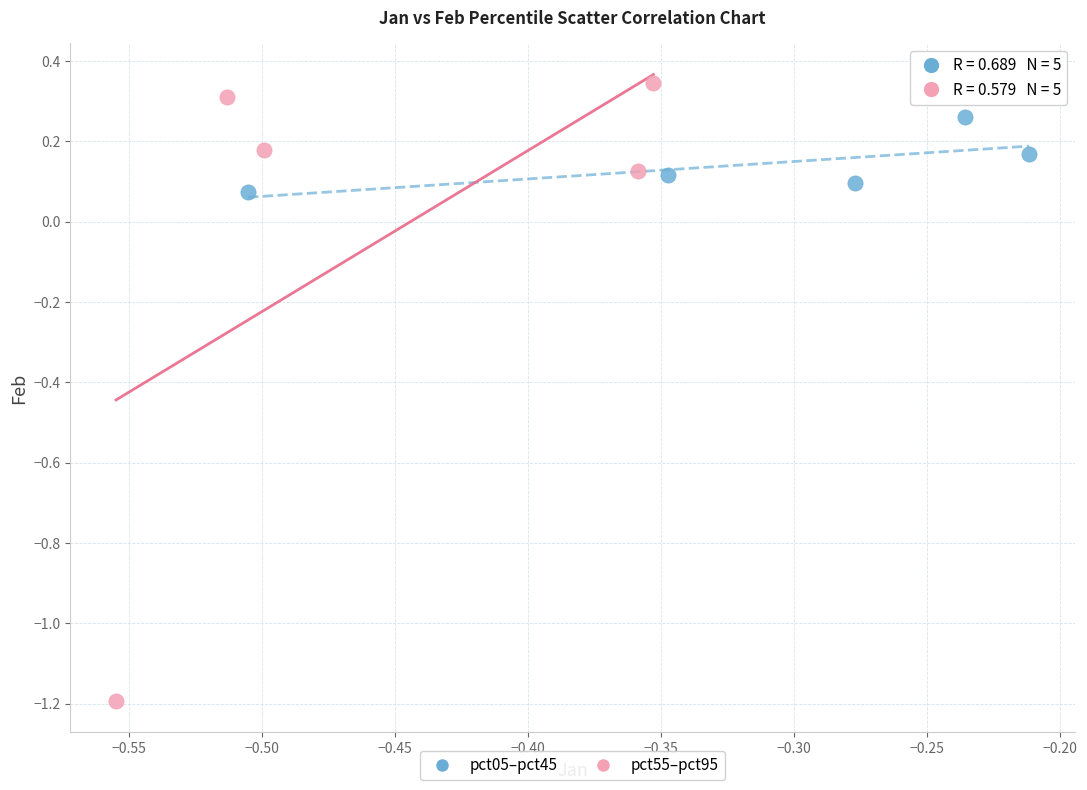

Which series contains the lowest Y value?

pct55–pct95